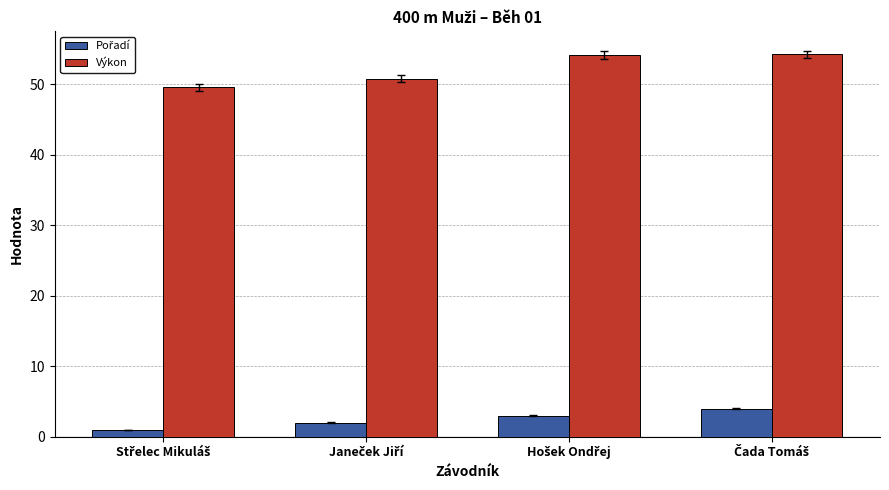

Does the chart contain stacked bars?

No